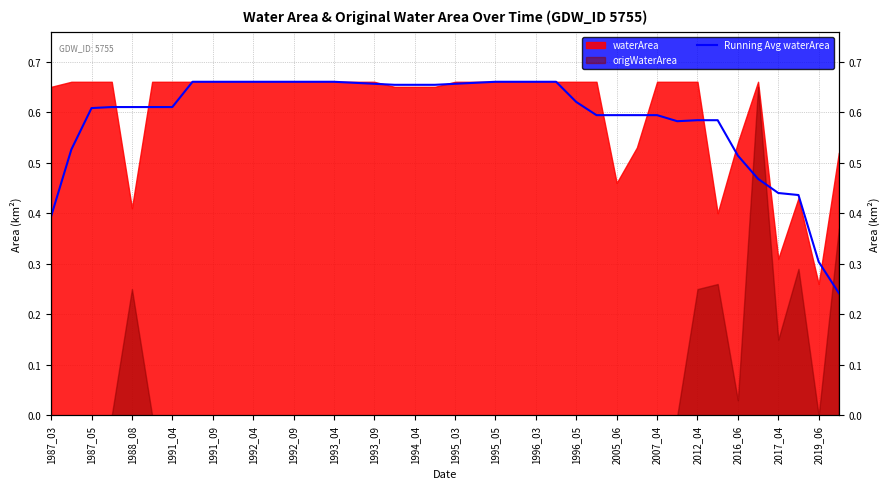

What is the sum of all values?

23.6